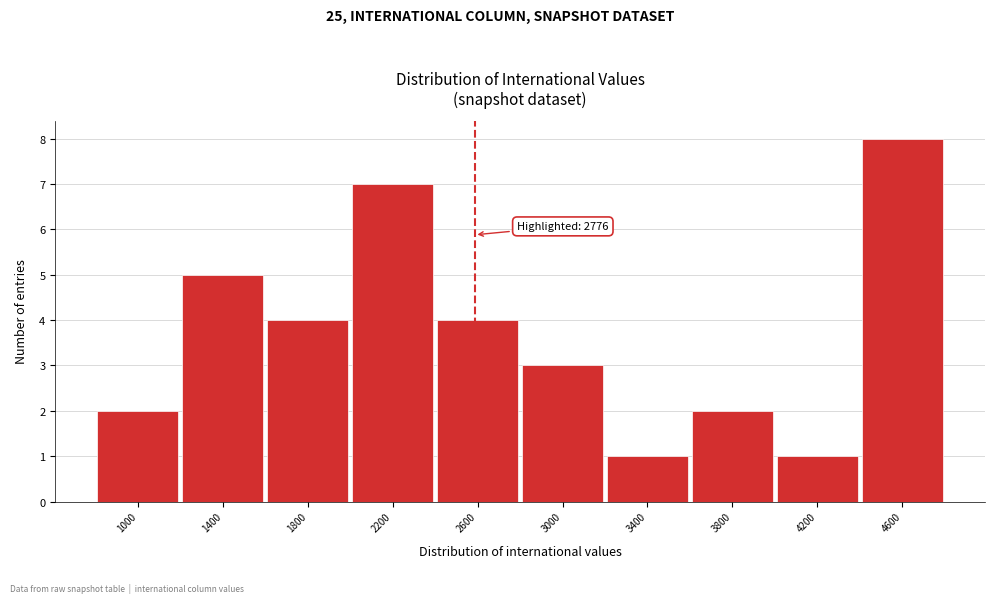

Reading left to right, list all the values displayed in this chart.

1000=2	1400=5	1800=4	2200=7	2600=4	3000=3	3400=1	3800=2	4200=1	4600=8